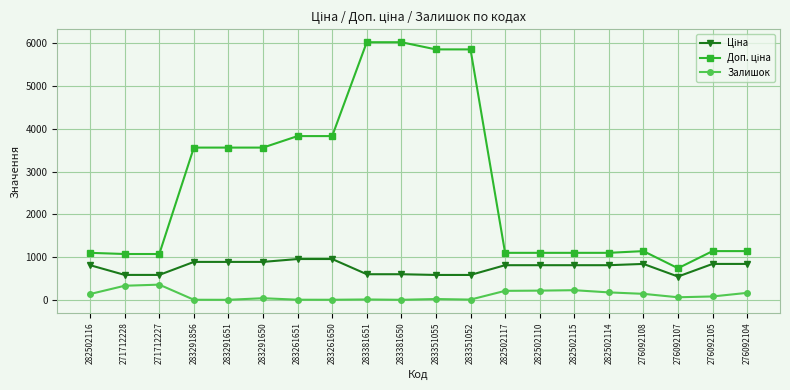

What is the maximum value shown in the chart?

6020.8